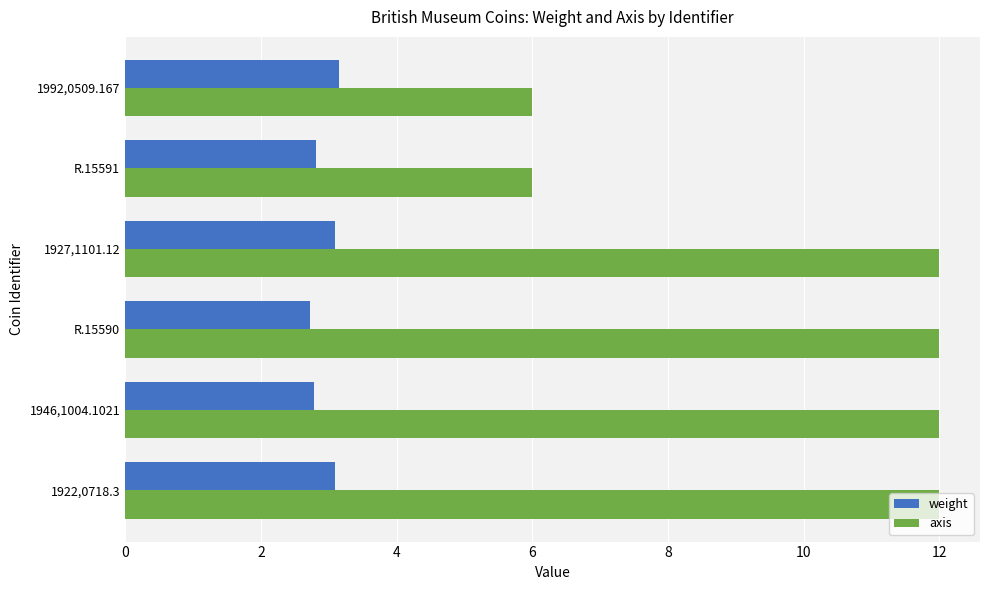

True or false: weight has a value of 2.7 at R.15590.

True